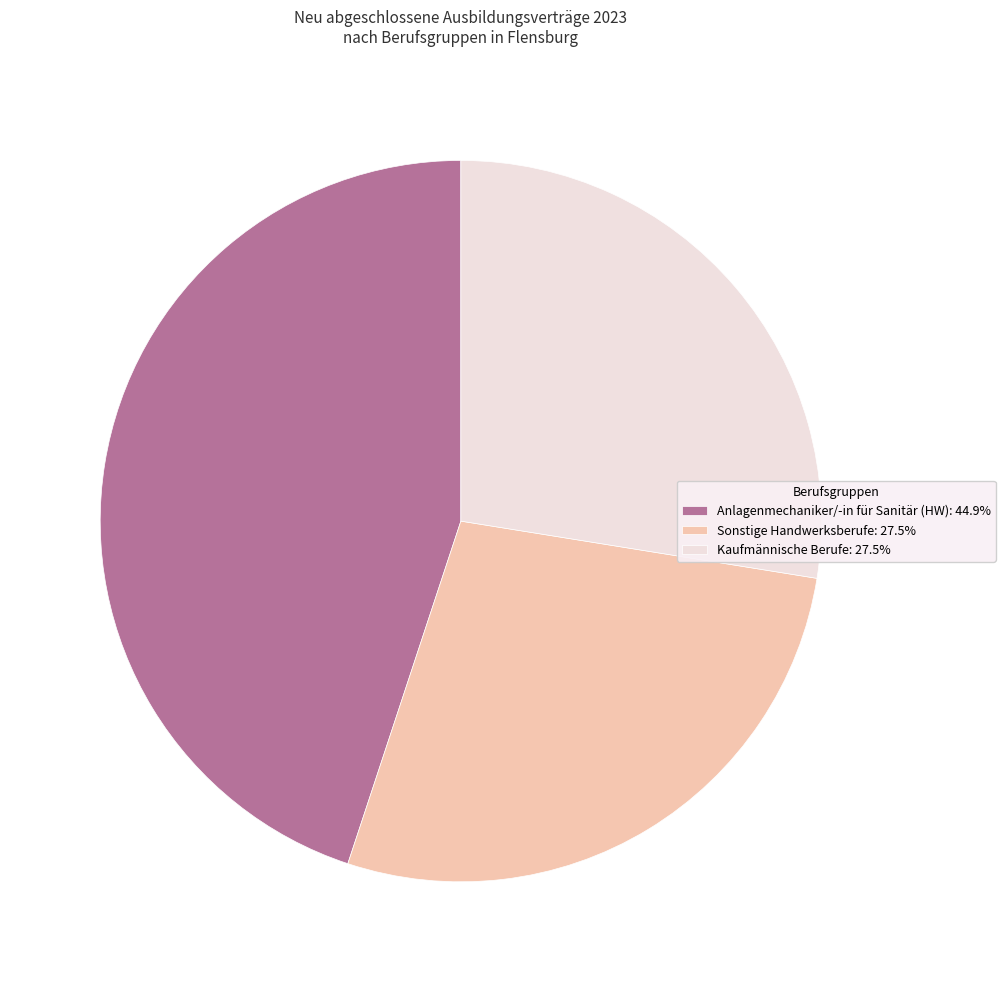

What is the ratio of the value at Anlagenmechaniker/-in für Sanitär (HW): 44.9% to the value at Kaufmännische Berufe: 27.5%?

1.6